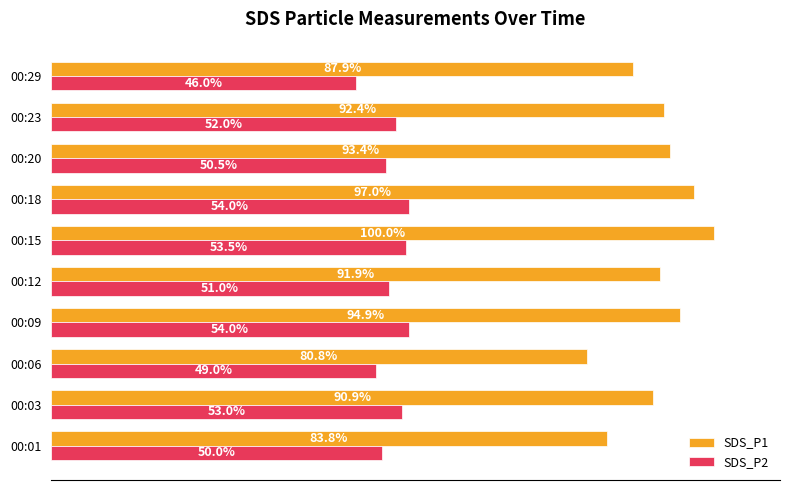

Rank the series by their average value, from lowest to highest.

SDS_P2, SDS_P1